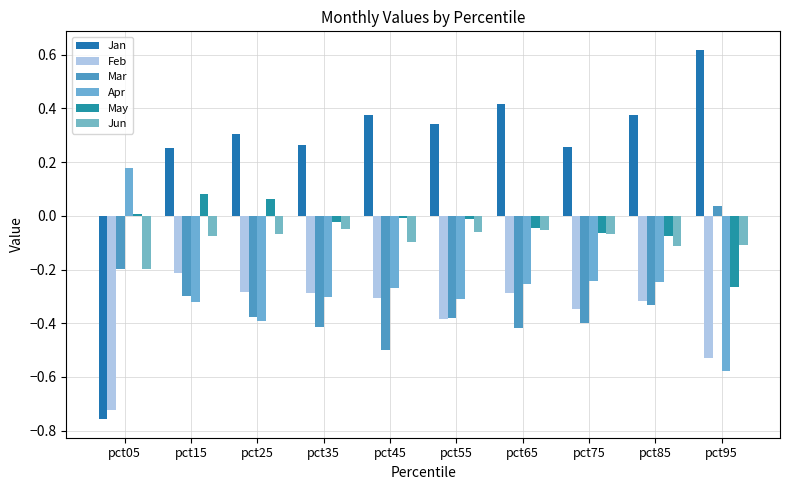

At pct25, list the series in order from largest to smallest.

Jan, May, Jun, Feb, Mar, Apr